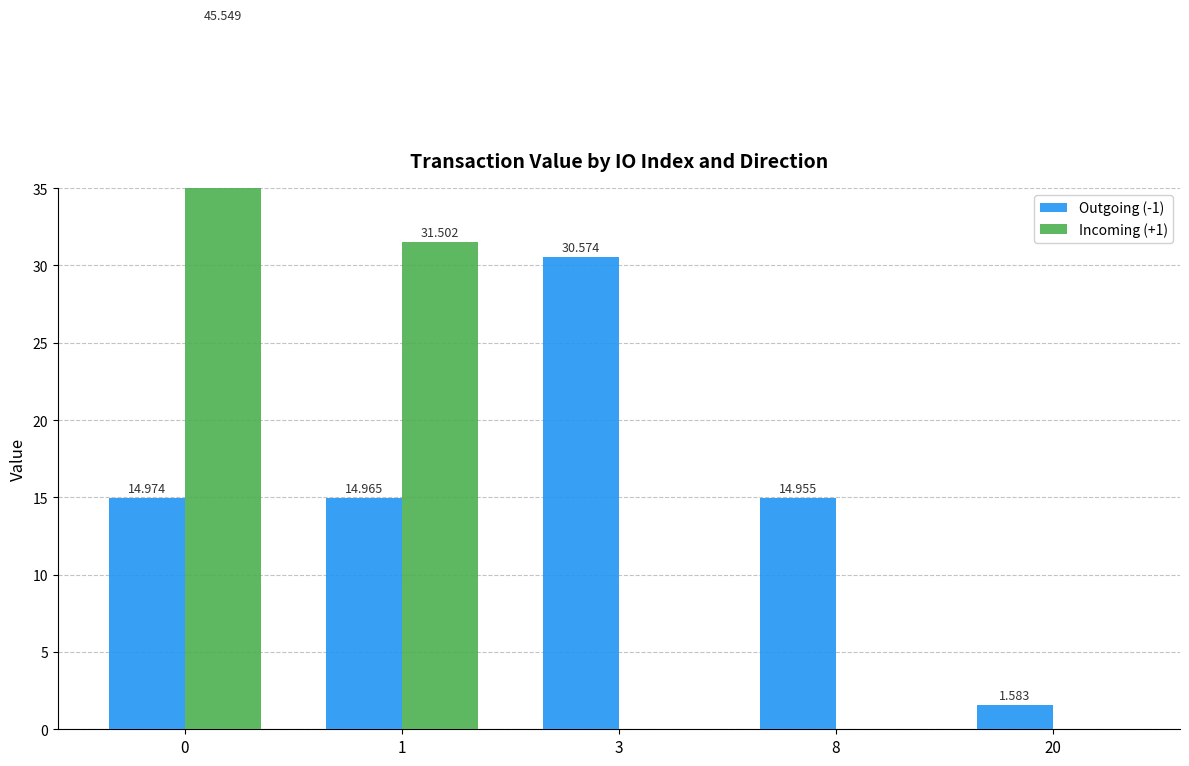

Which has a higher value, 3 or 1?

3